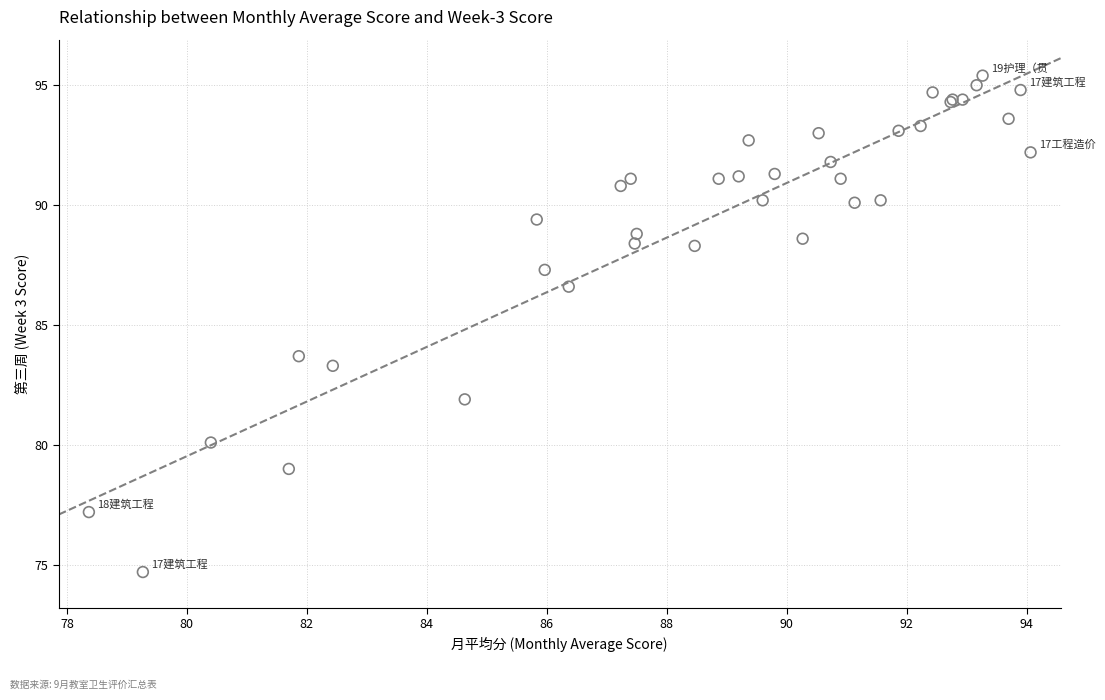

What Y value in the scatter plot is closest to 85?

83.7